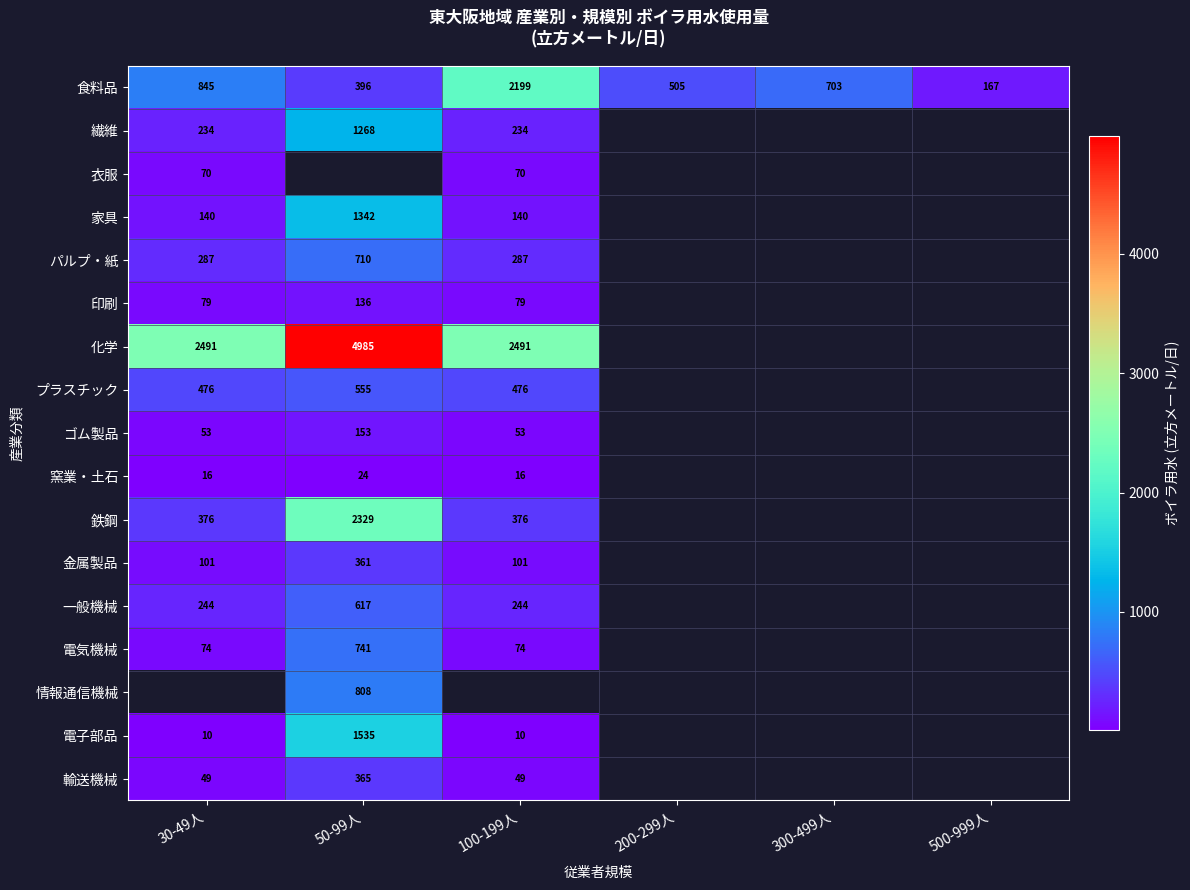

At which label does 食料品 first exceed 703?

30-49人